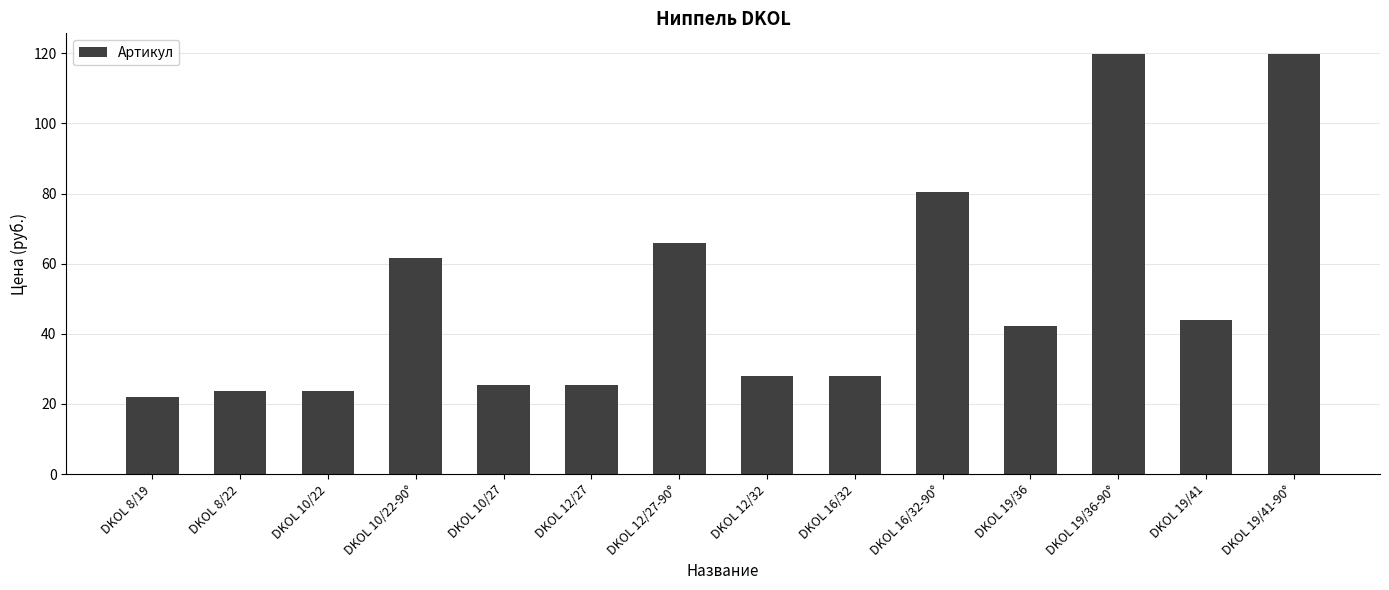

True or false: the data shows 11.6 at DKOL 16/32.

False